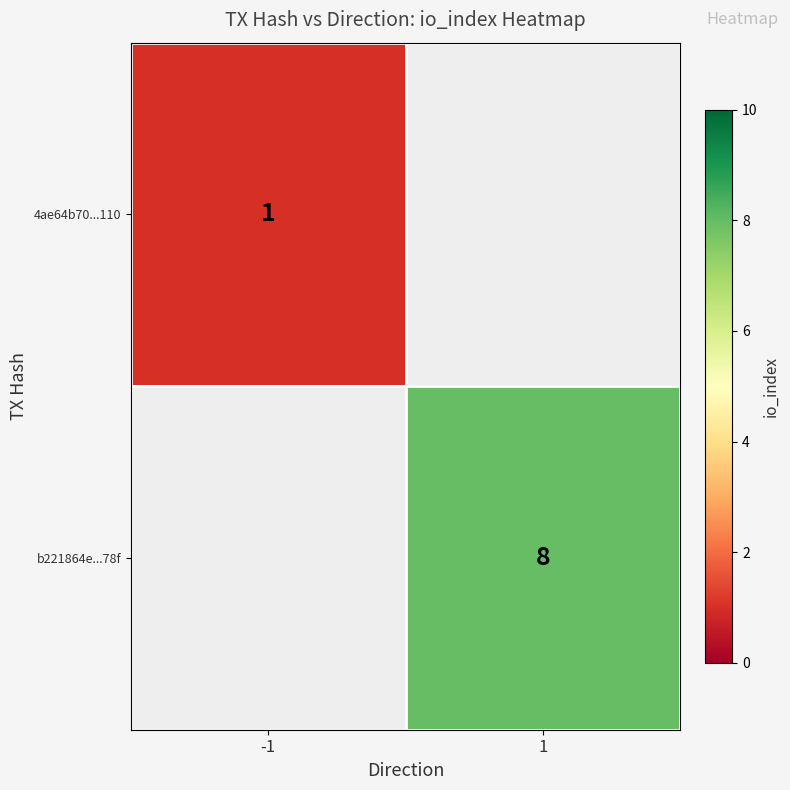

The b221864e...78f series shows 5 at 1. True or false?

False